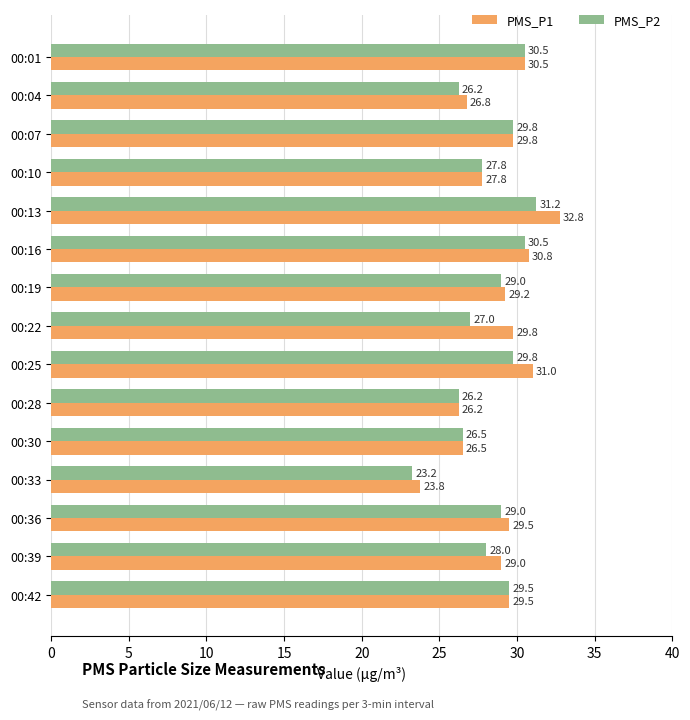

The PMS_P2 series shows 31.2 at 00:13. True or false?

True